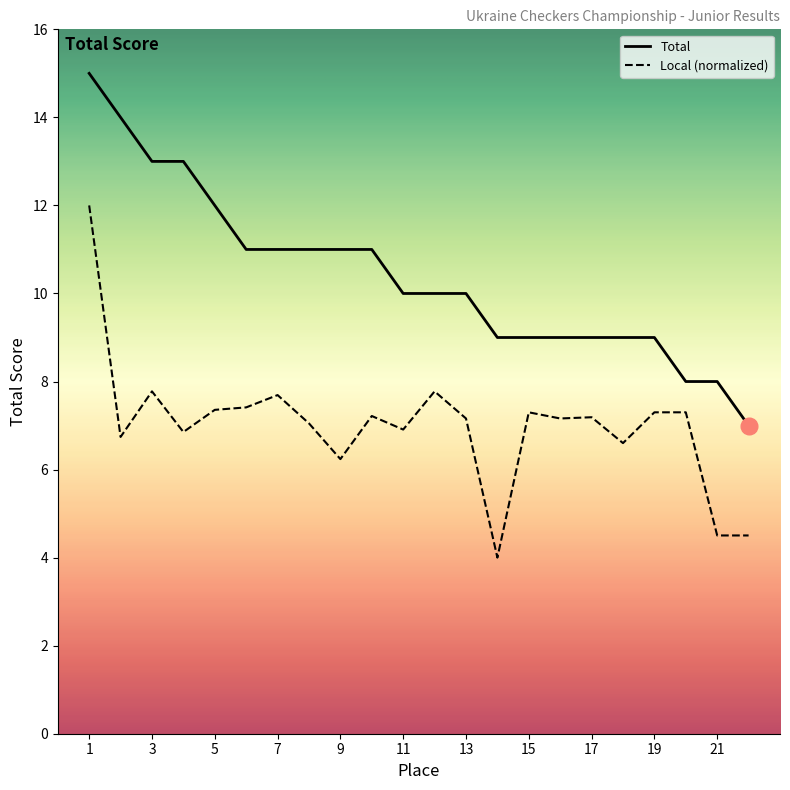

What is the maximum value for Total?

15.0